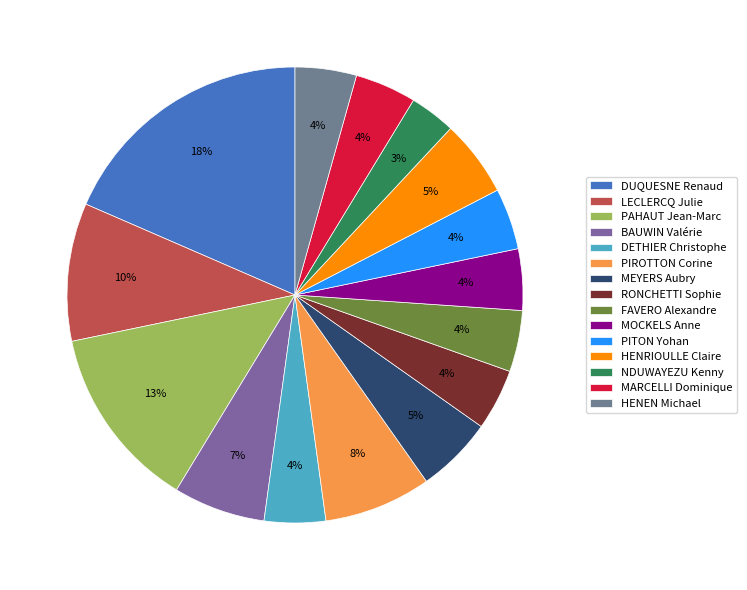

How many segments does this pie chart have?

15